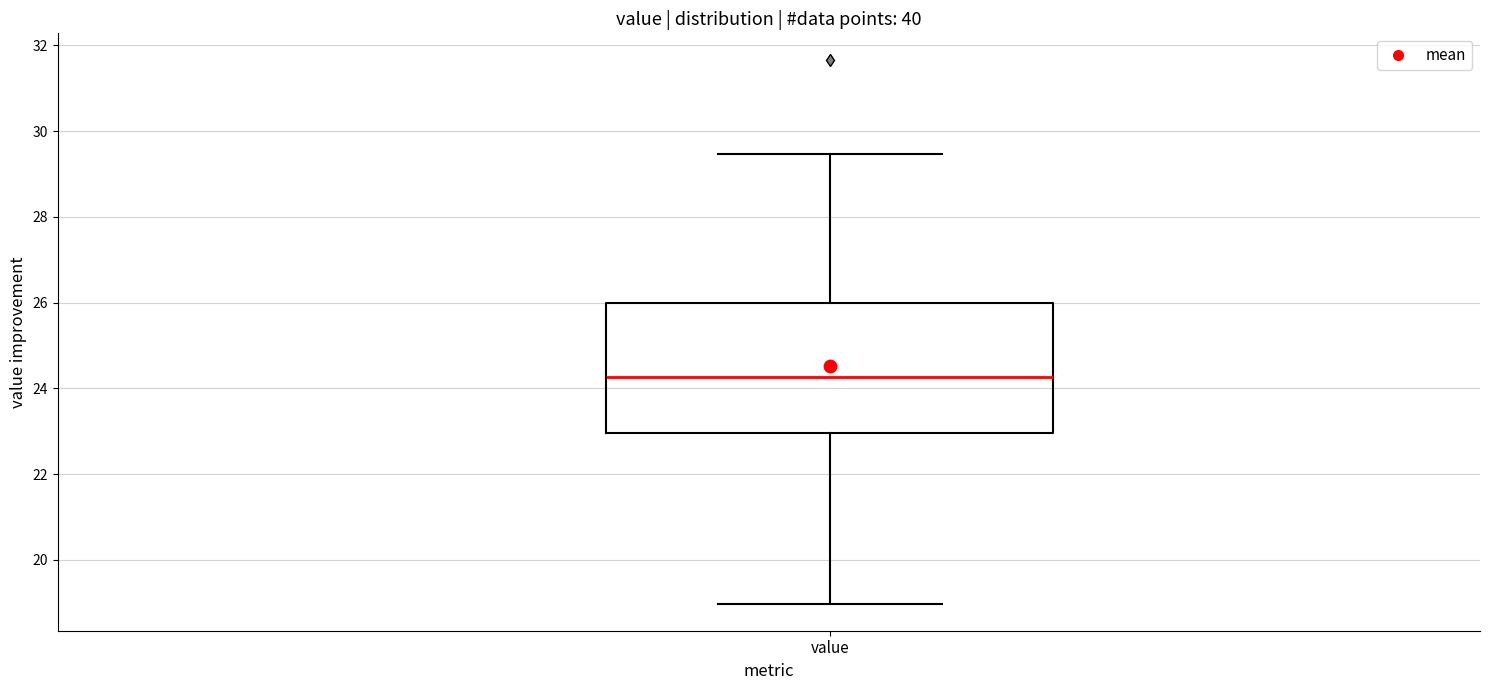

Where does the upper whisker of the box for value end on the y-axis? The values are not printed on the chart, so give them approximately, as read against the axis.

29.4